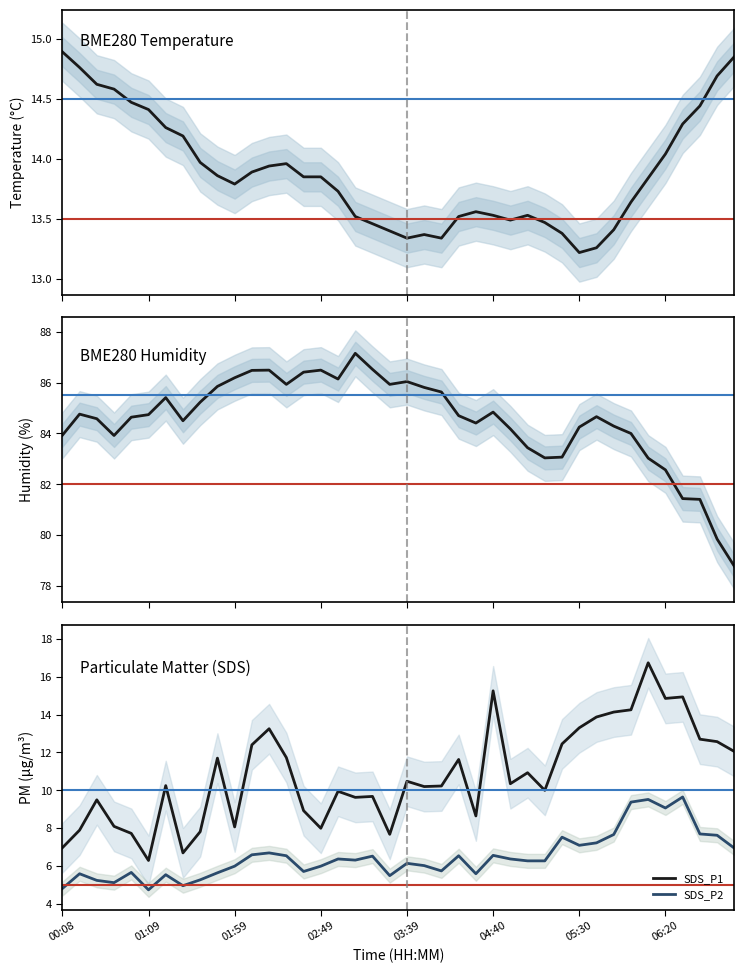

At 34, list the series in order from largest to smallest.

BME280_humidity, SDS_P1, BME280_temperature, SDS_P2